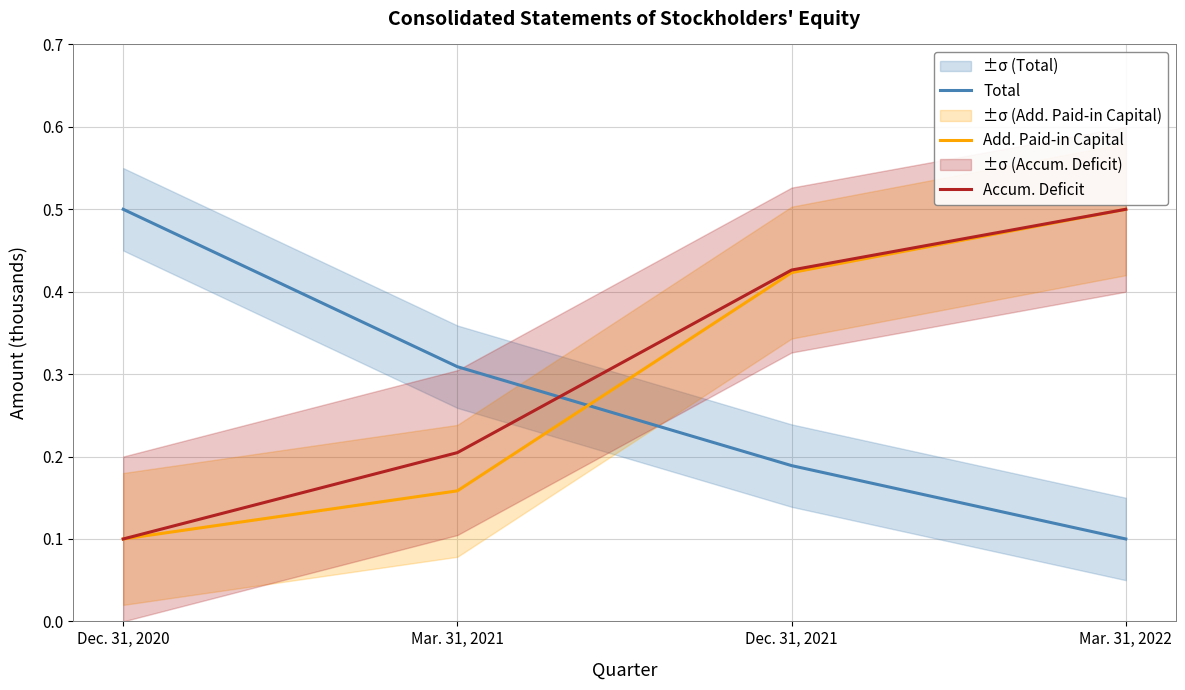

At which category is the sum across all series the highest?

Mar. 31, 2022